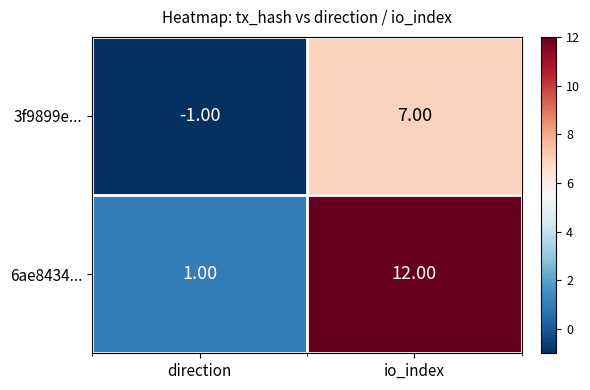

How many categories are shown in the chart?

2